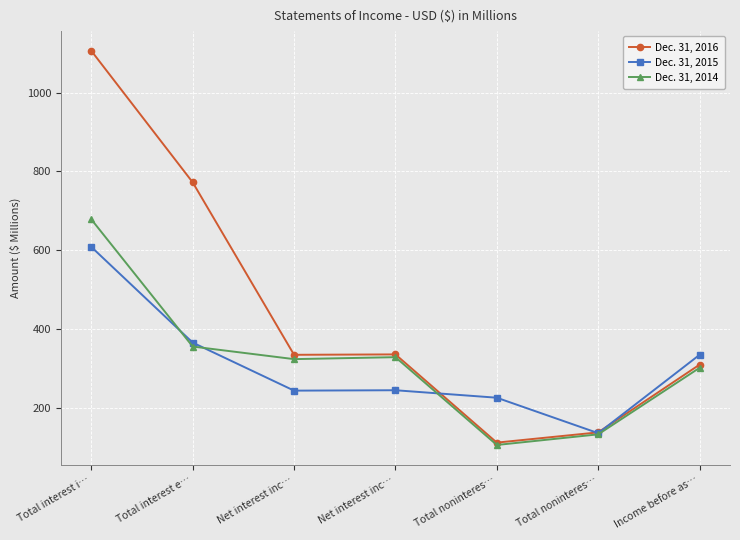

What are all the series names shown in the legend?

Dec. 31, 2016, Dec. 31, 2015, Dec. 31, 2014